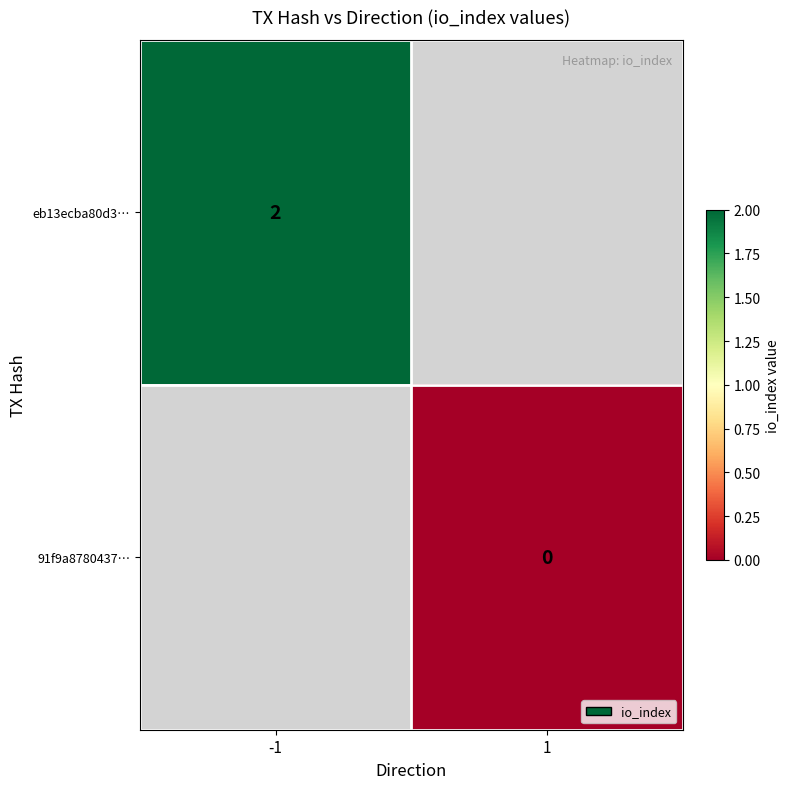

The value of eb13ecba80d3… at -1 is 3. True or false?

False